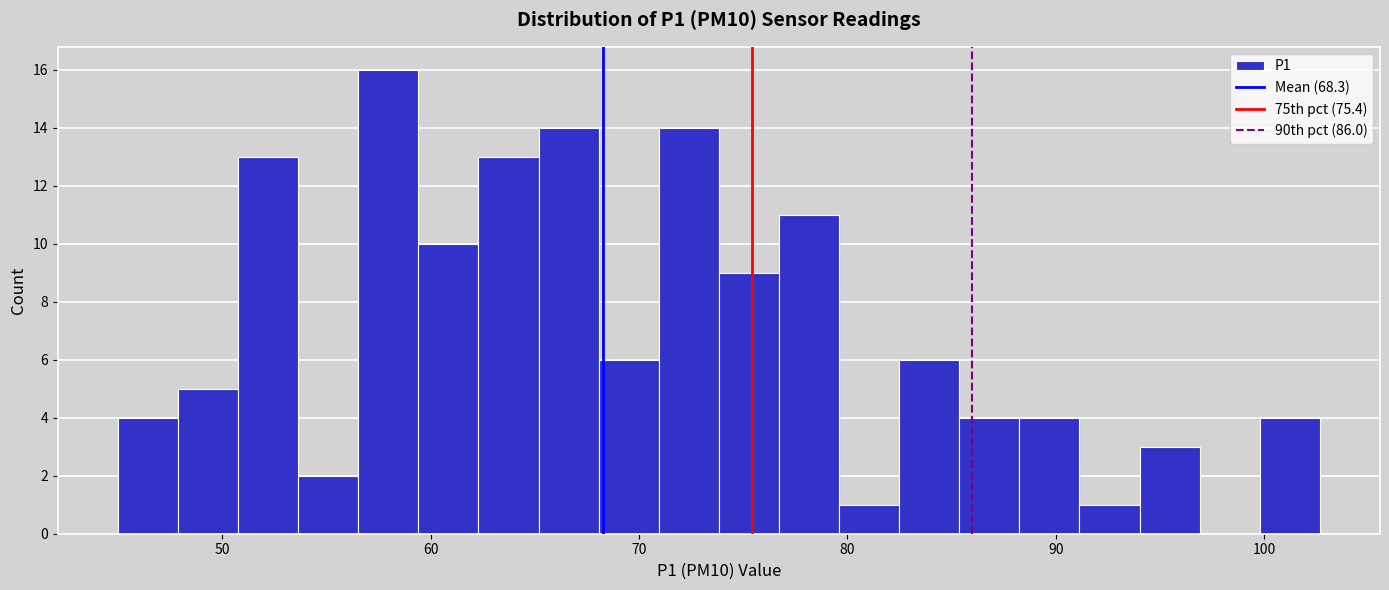

Read against the x-axis, roughly where is the centre of the tallest bar?

58